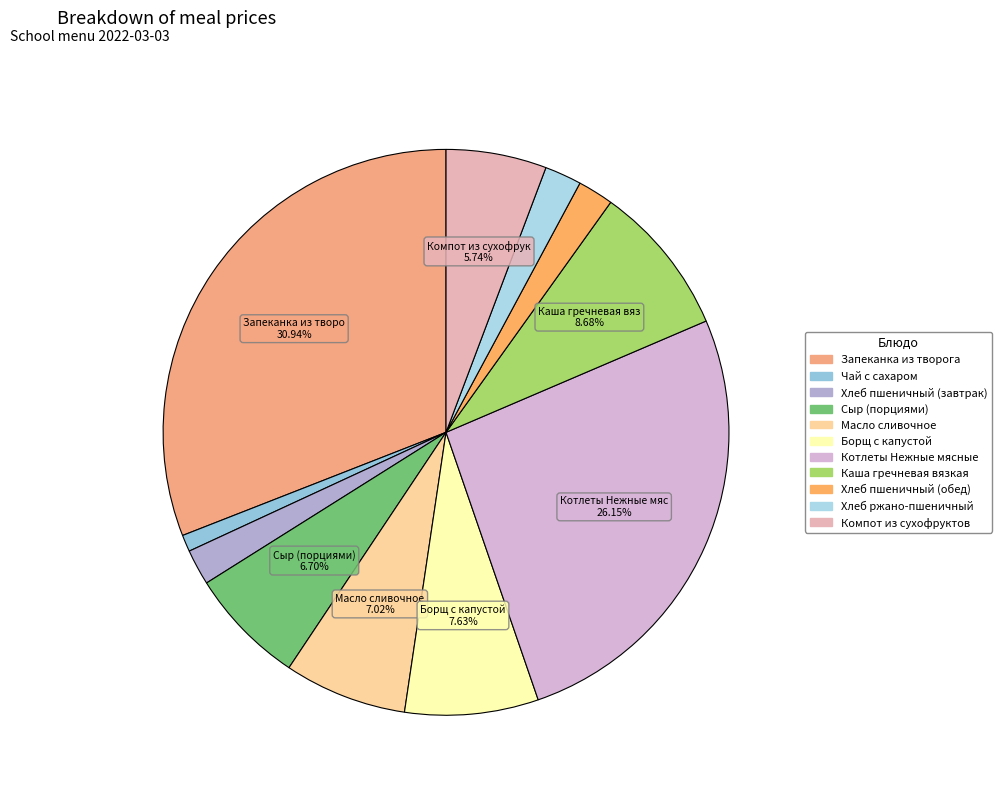

How many segments does this pie chart have?

11